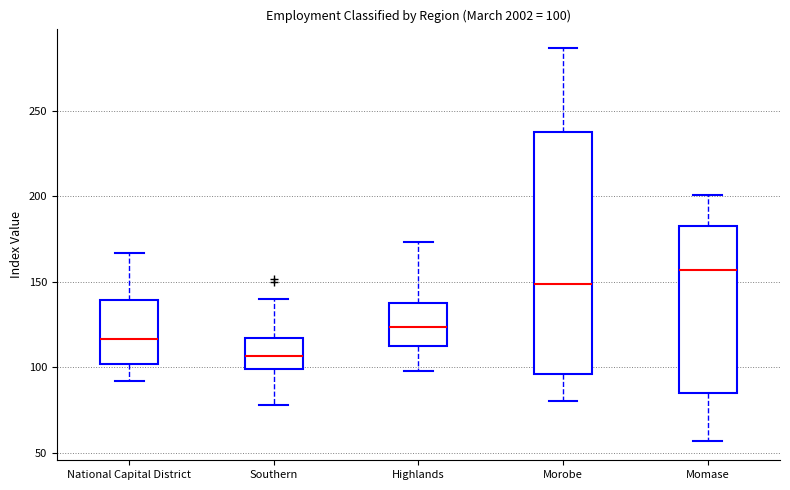

Which box is the tallest, from its lower edge to its upper edge?

Morobe